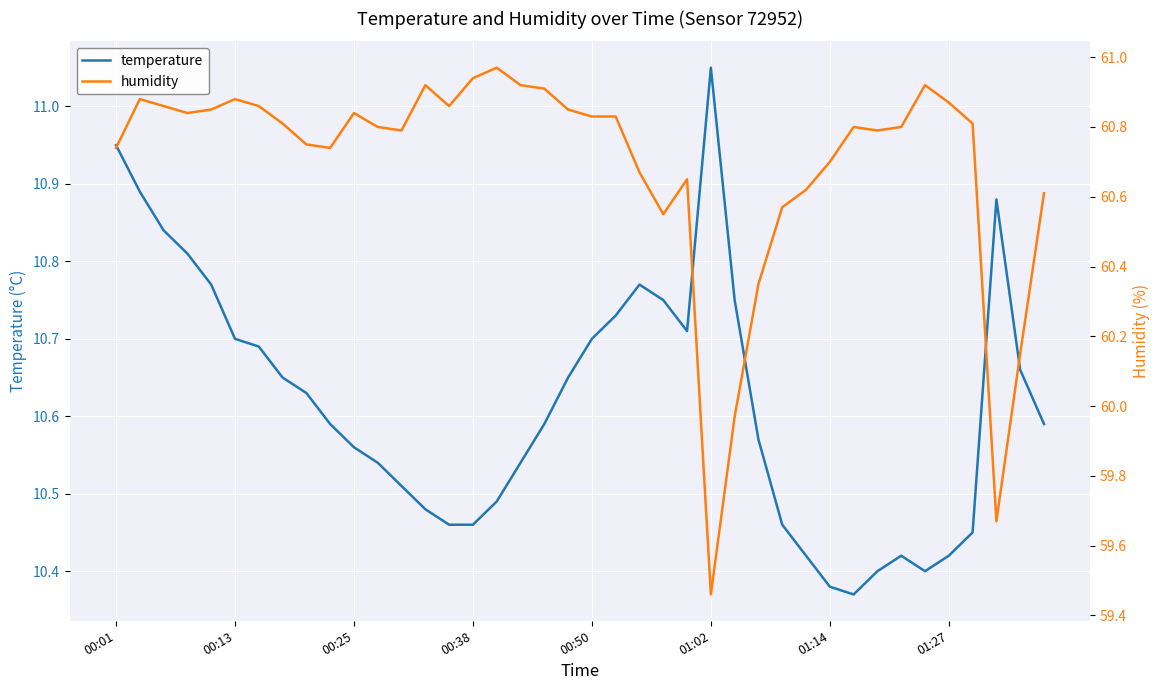

List the series in order of their overall mean, lowest first.

temperature, humidity